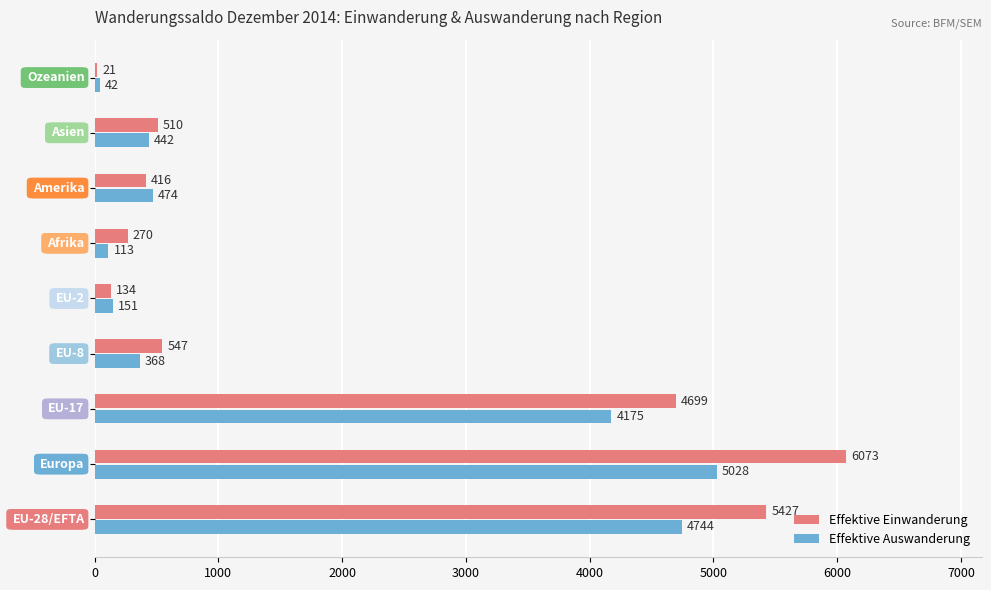

Which series has the largest total across all categories?

Effektive Einwanderung